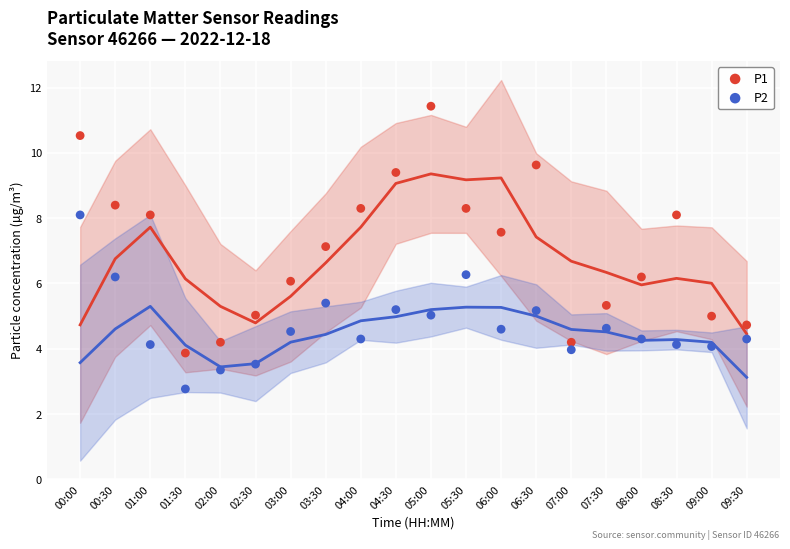

What are all the series names shown in the legend?

P1, P2